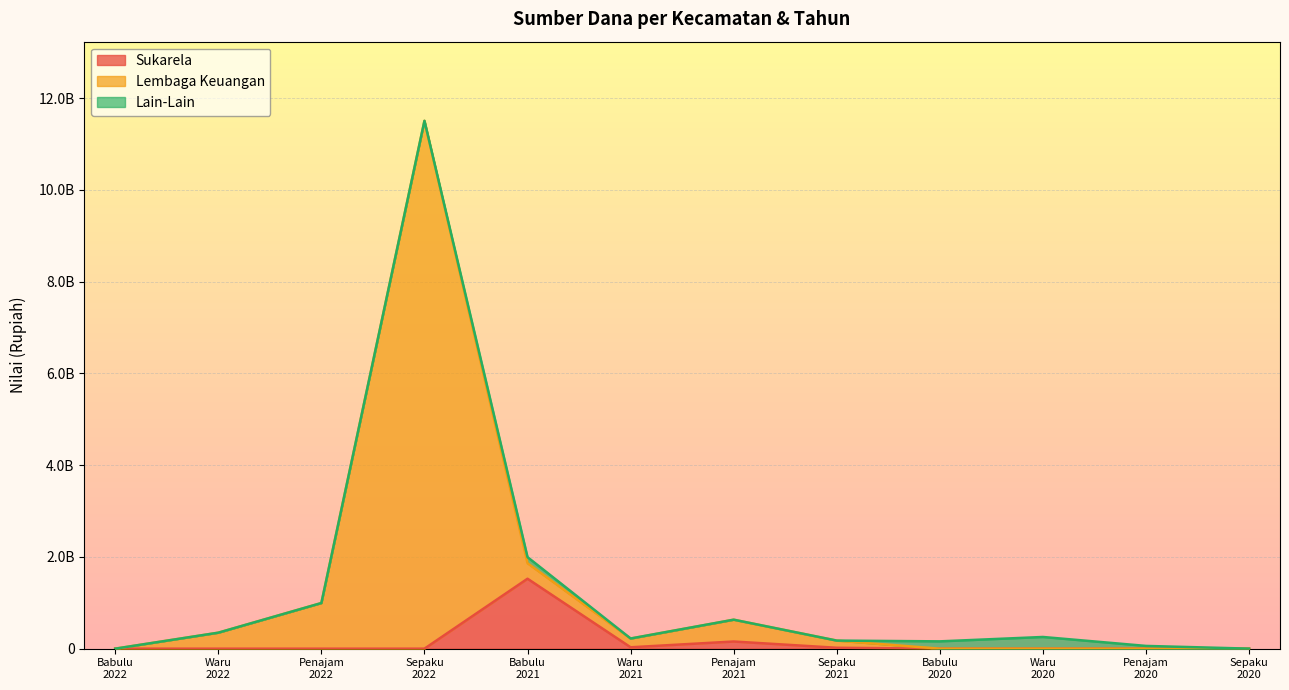

How many categories are shown in the chart?

12